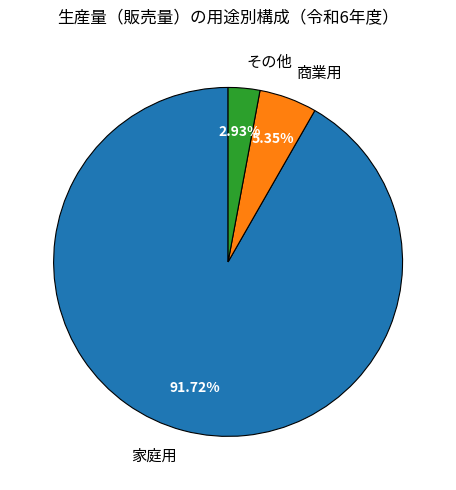

Which slice is the largest?

家庭用